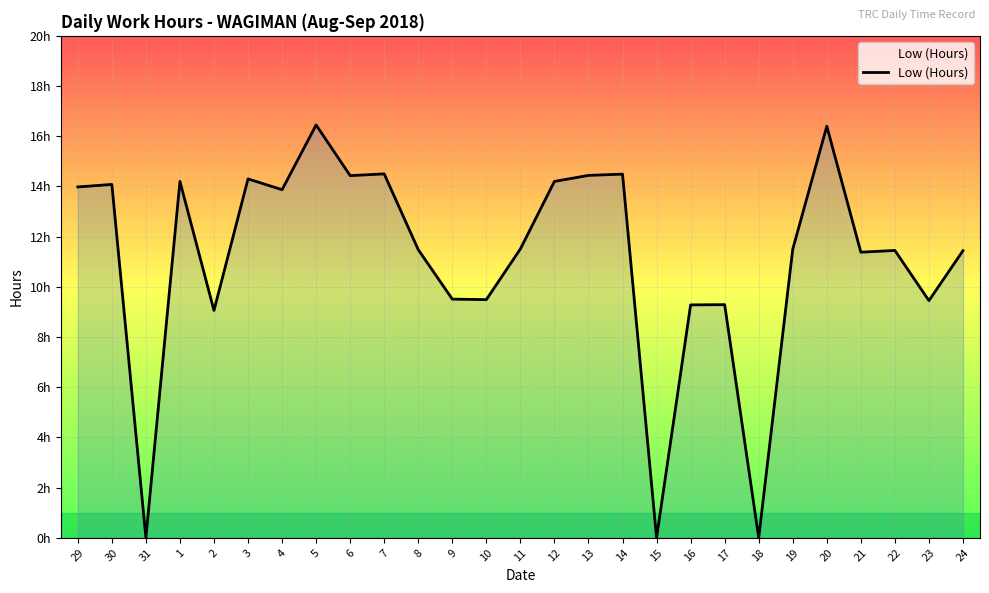

Is this an area chart (filled region under the line)?

Yes